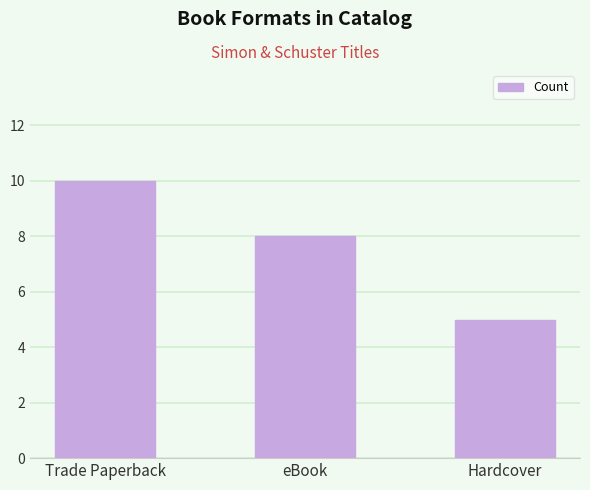

Rank the categories by value from highest to lowest.

Trade Paperback, eBook, Hardcover